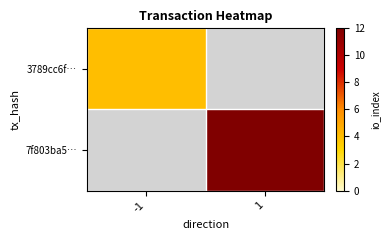

Reading right to left, transcribe all the data shown in this chart.

3789cc6f…: 1=0	-1=4
7f803ba5…: 1=12	-1=0